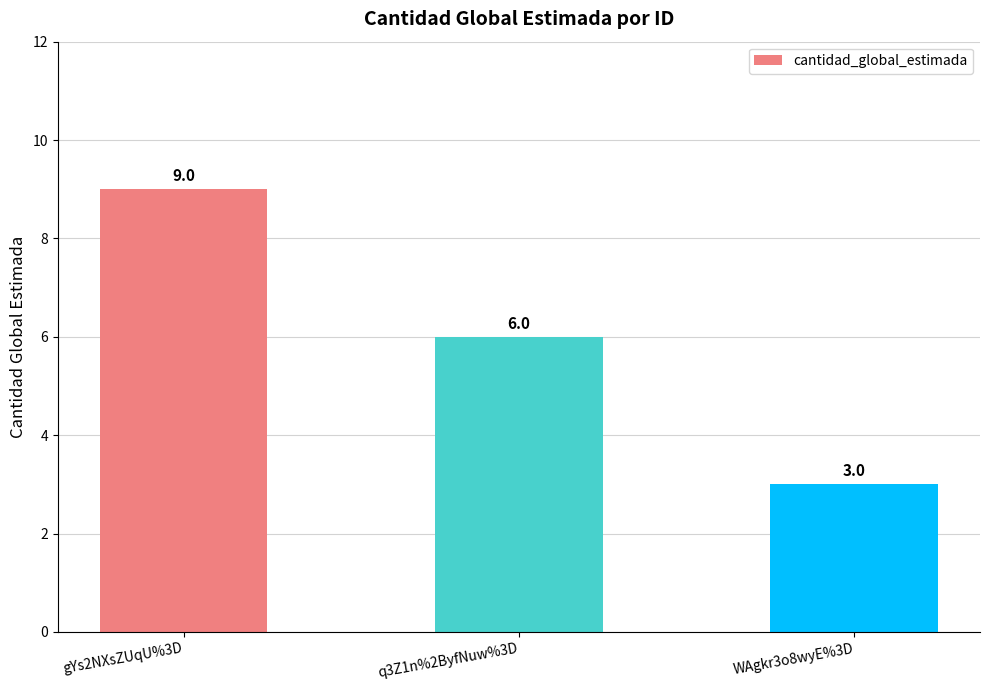

Rank the categories by value from lowest to highest.

WAgkr3o8wyE%3D, q3Z1n%2ByfNuw%3D, gYs2NXsZUqU%3D